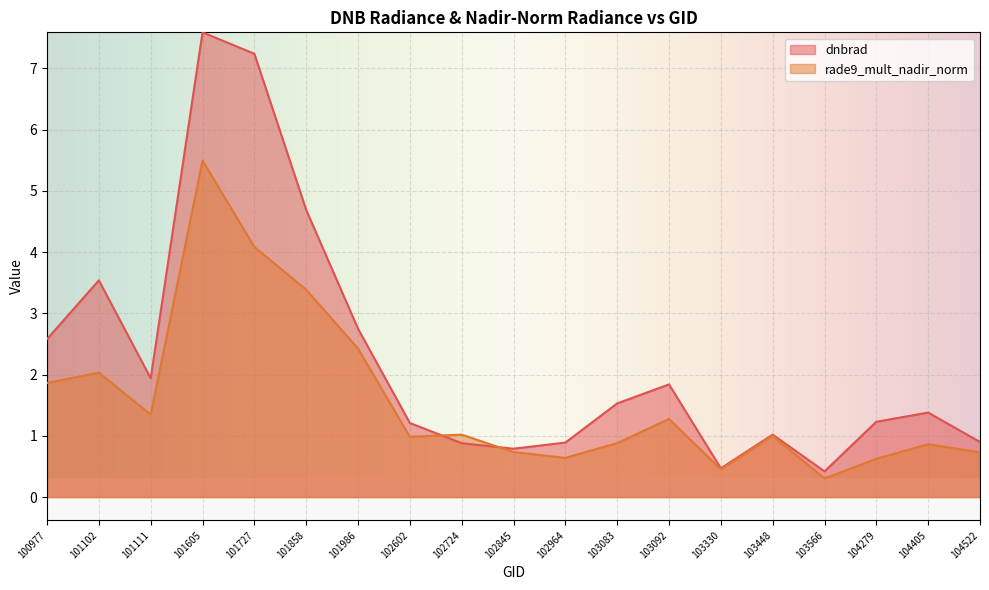

How many interior local valleys does the rade9_mult_nadir_norm series have?

5